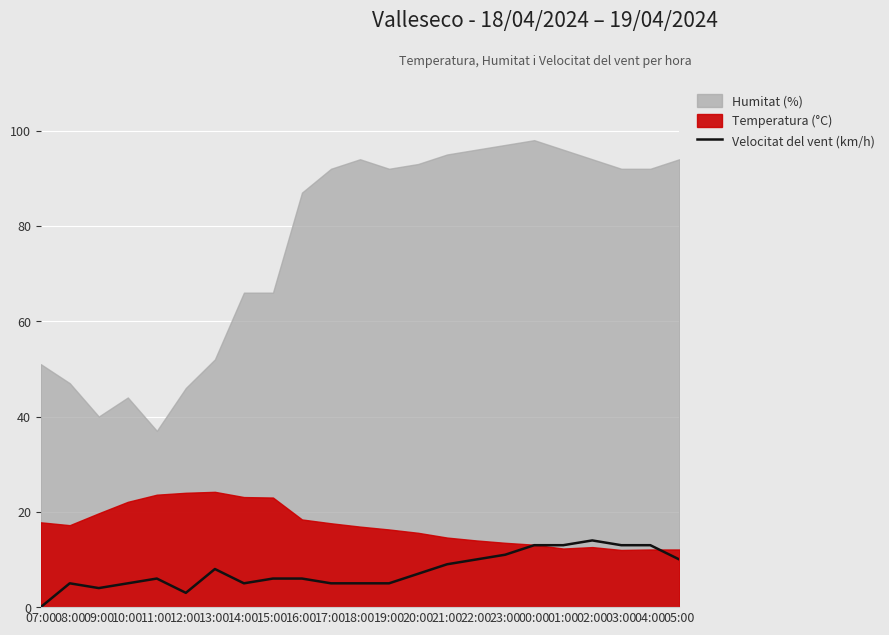

Which category has the lowest value across all series?

07:00